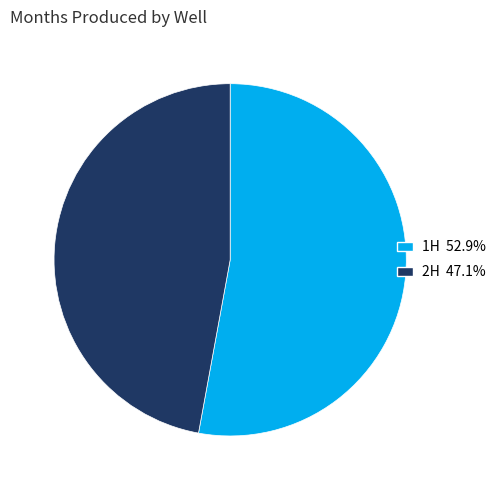

Is there any slice that represents more than half of the pie?

Yes